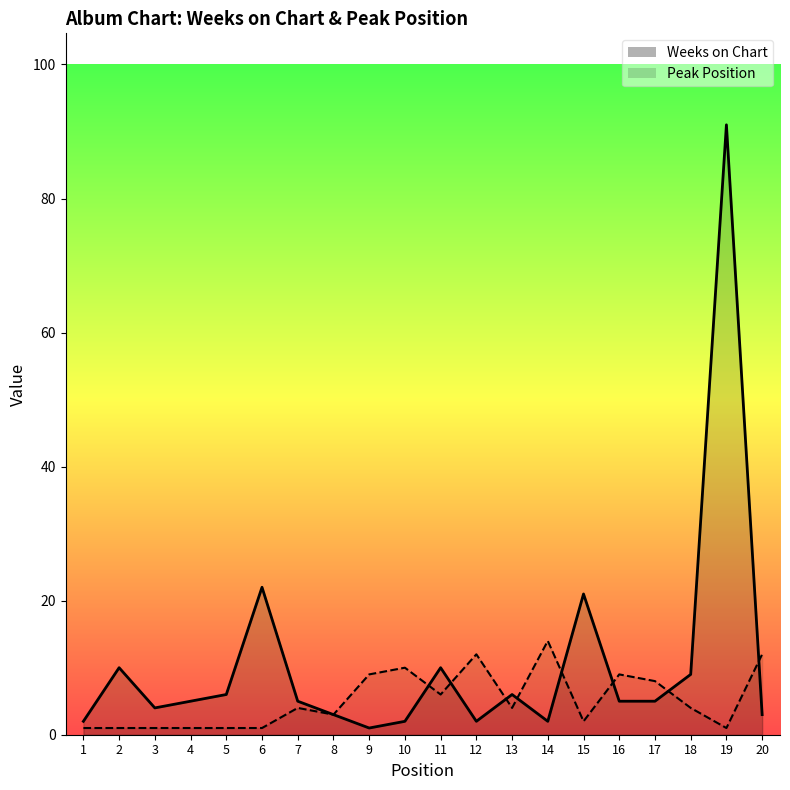

How many data points does each series have?

20